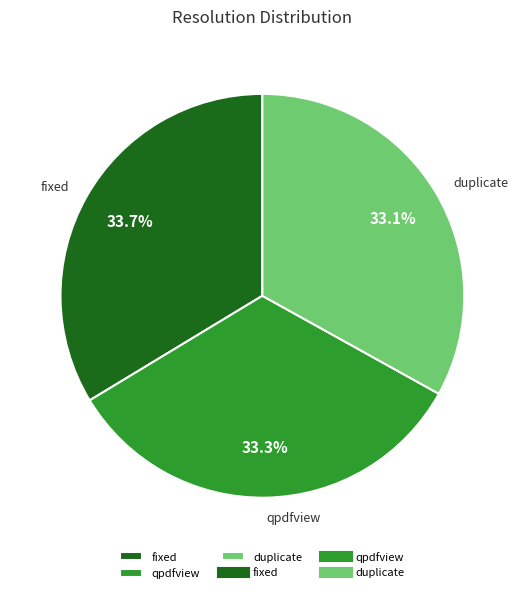

Combined, do qpdfview and fixed account for over 50%?

Yes